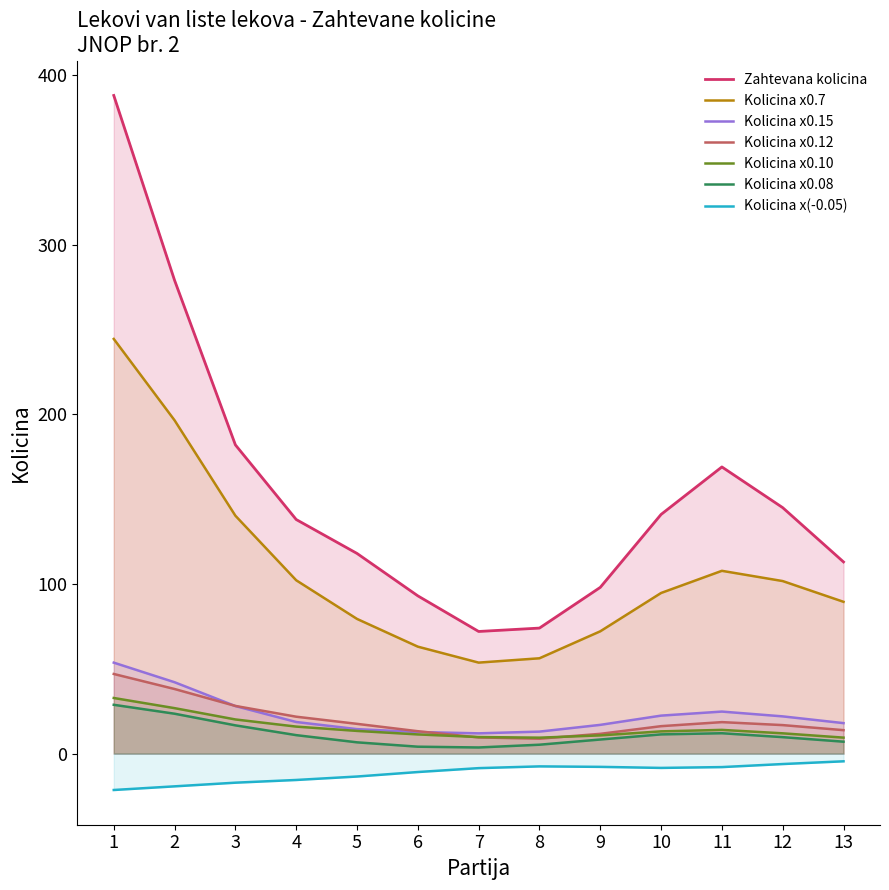

What is the smallest value displayed?

-21.5